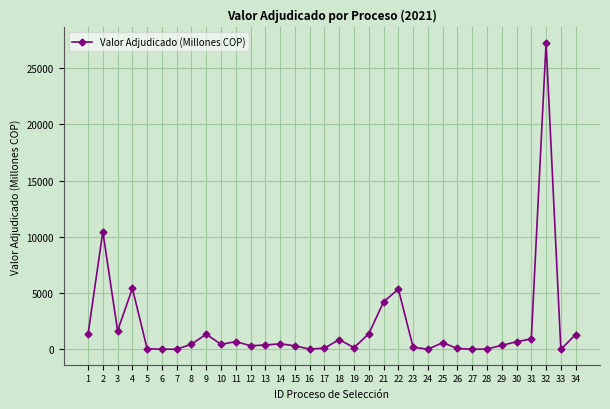

What is the sum of all values?

67306.2